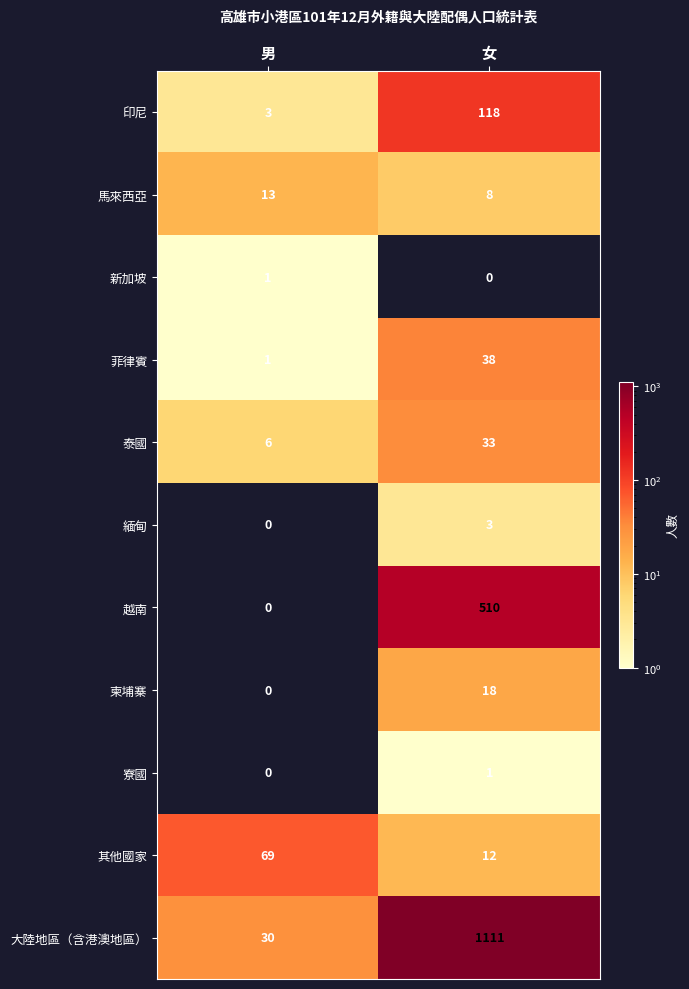

What is the difference between the 緬甸 values at 女 and 男?

3